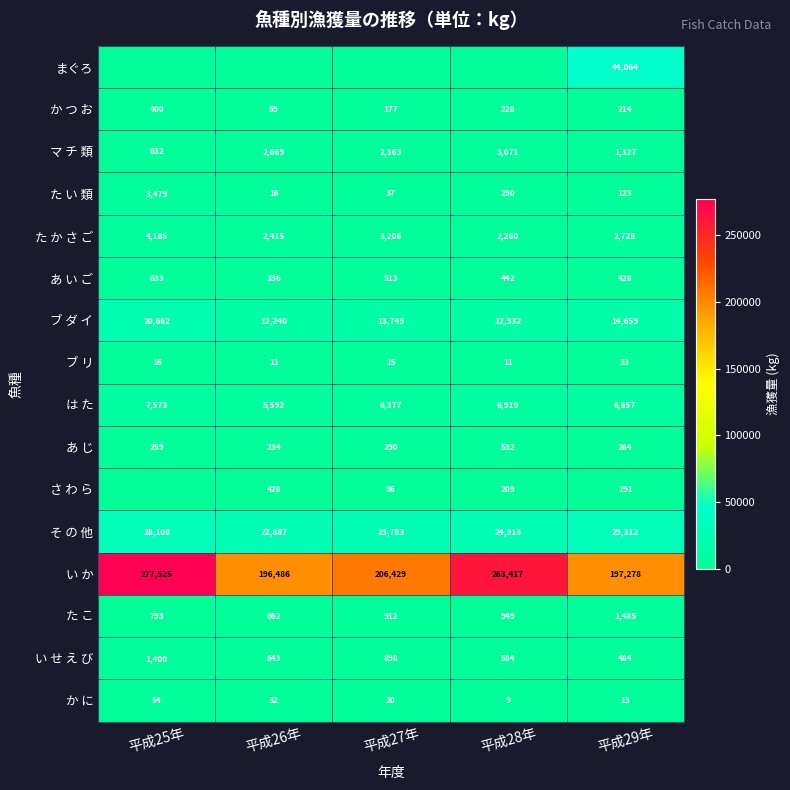

At which label is た こ closest to 1073?

平成28年